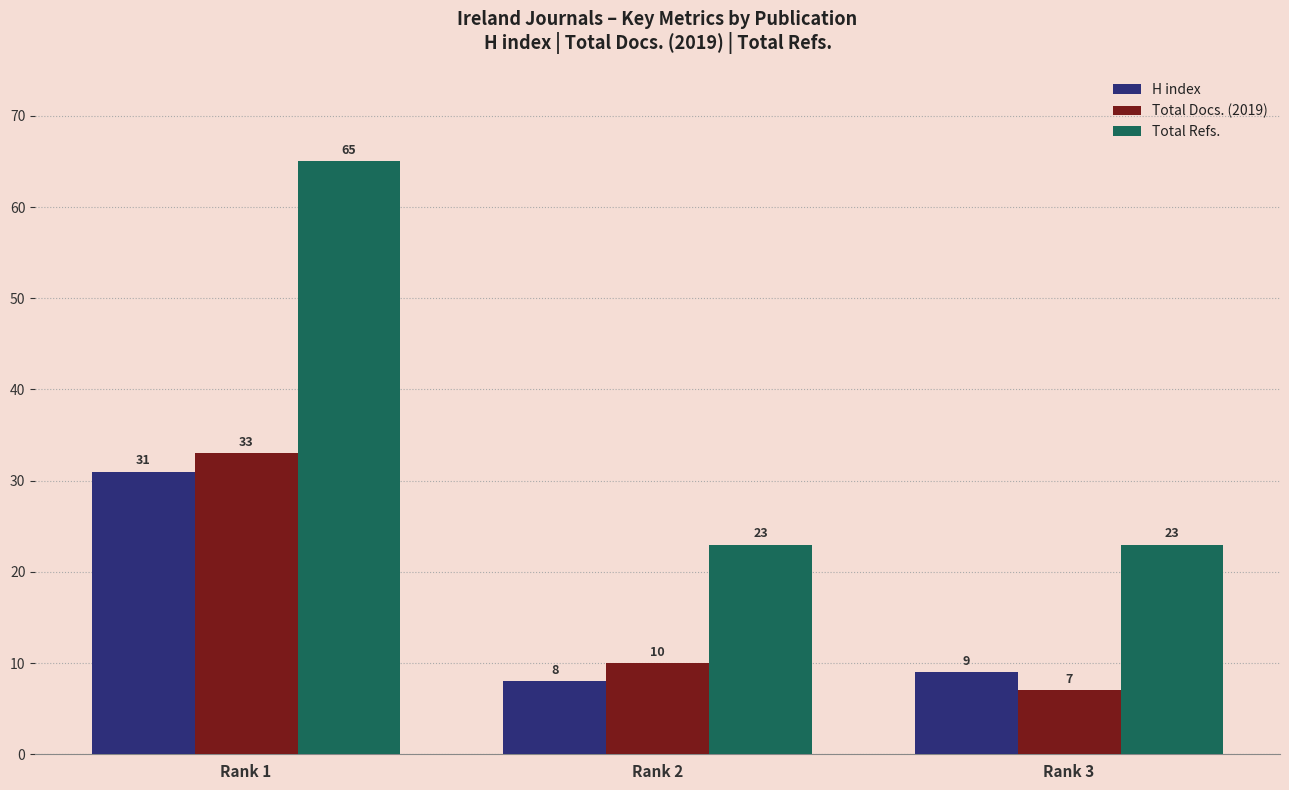

What is the spread (max minus min) of values at Rank 2?

15